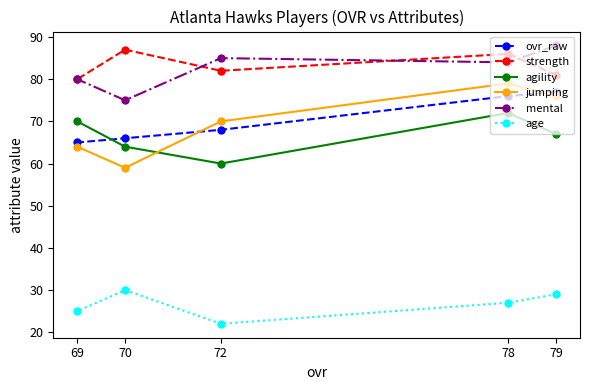

How many lines are shown in the chart?

6